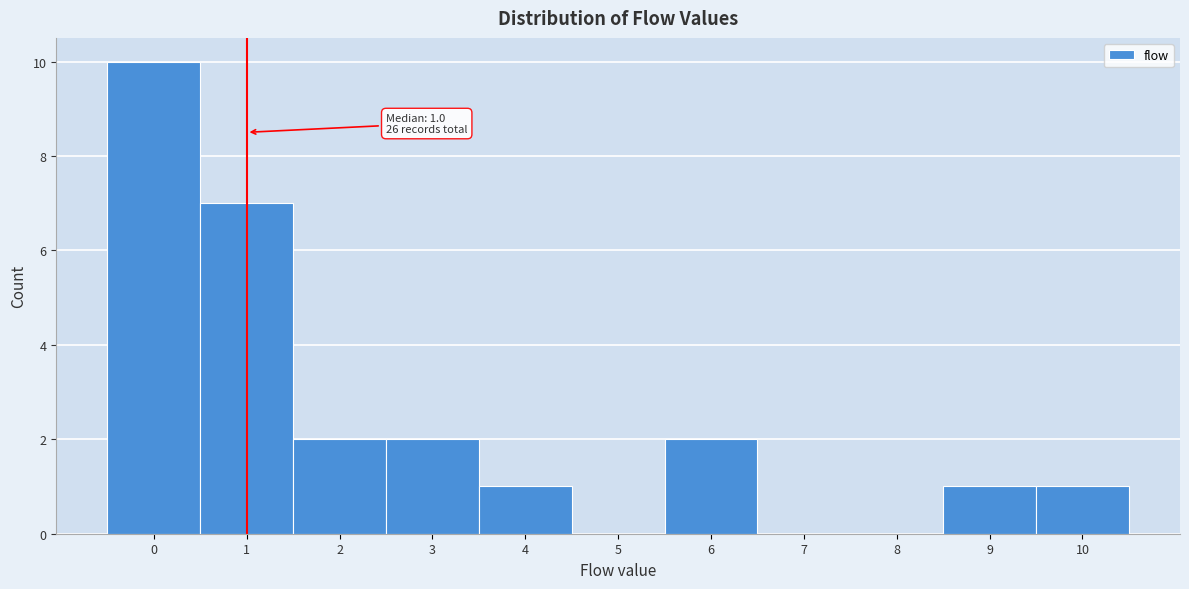

Reading left to right, list all the values displayed in this chart.

0=10	1=7	2=2	3=2	4=1	5=0	6=2	7=0	8=0	9=1	10=1